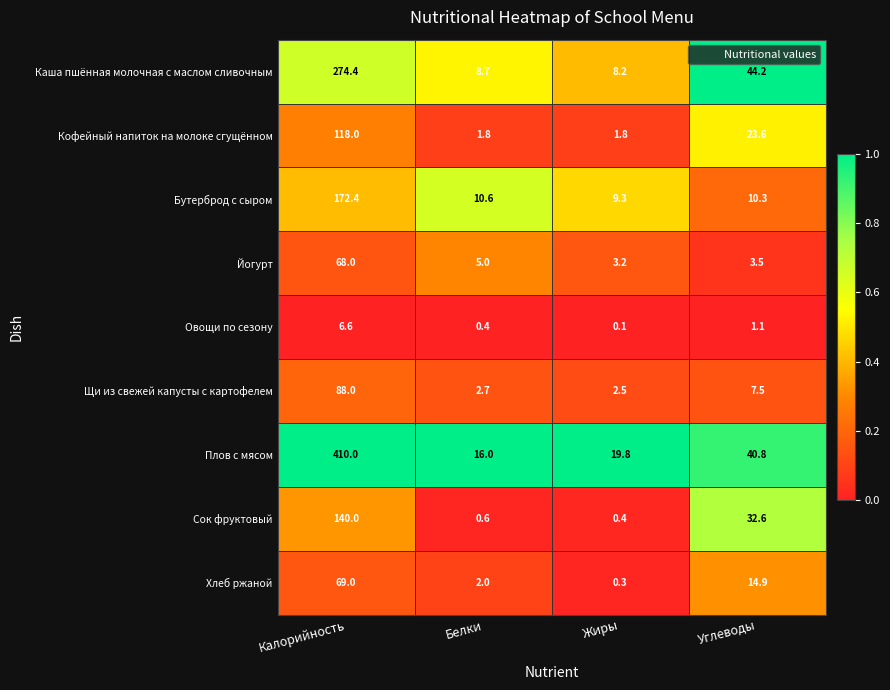

Read the Кофейный напиток на молоке сгущённом value at Калорийность.

118.0